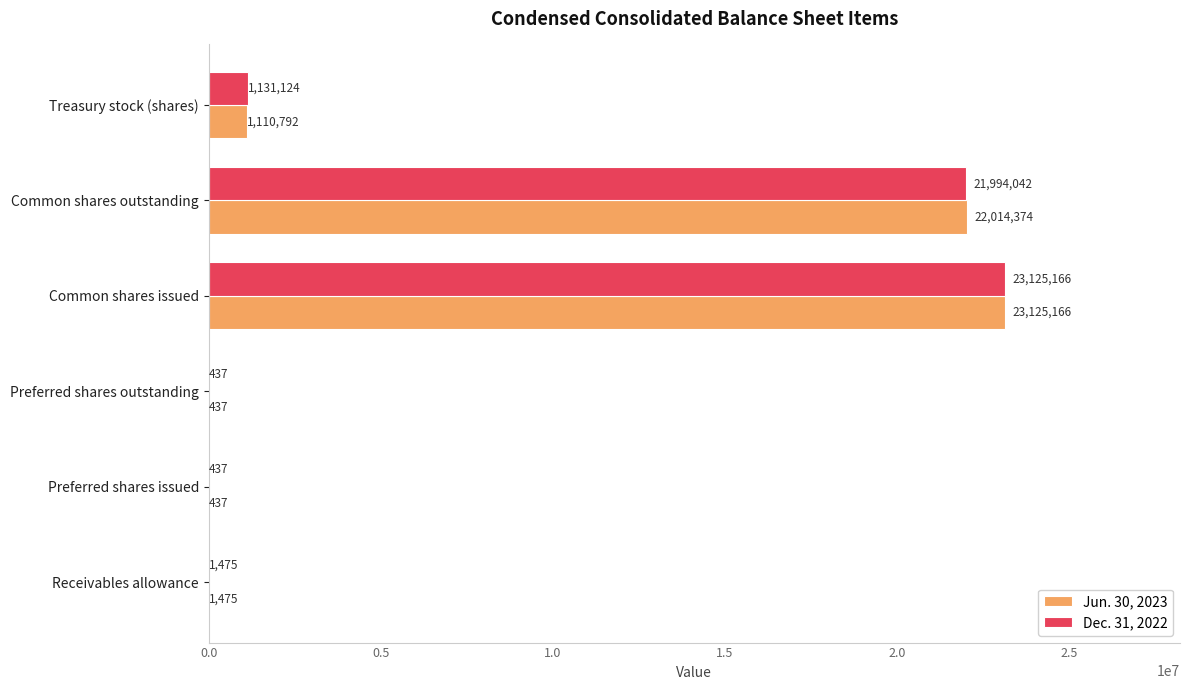

Which category has the highest value across all series?

Common shares issued